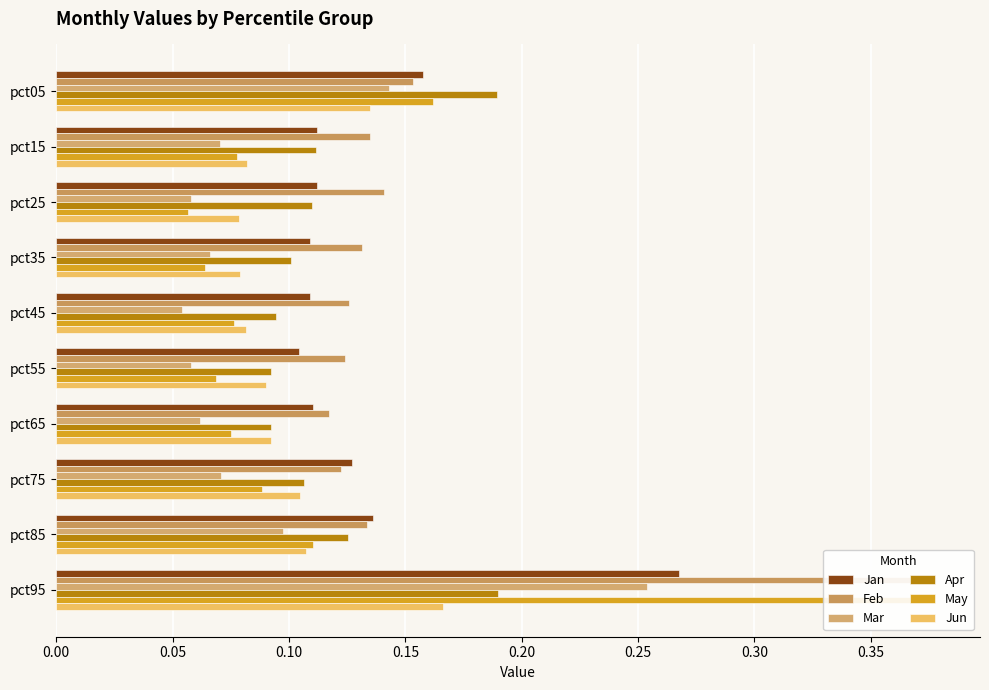

What is the greatest value displayed?

0.4